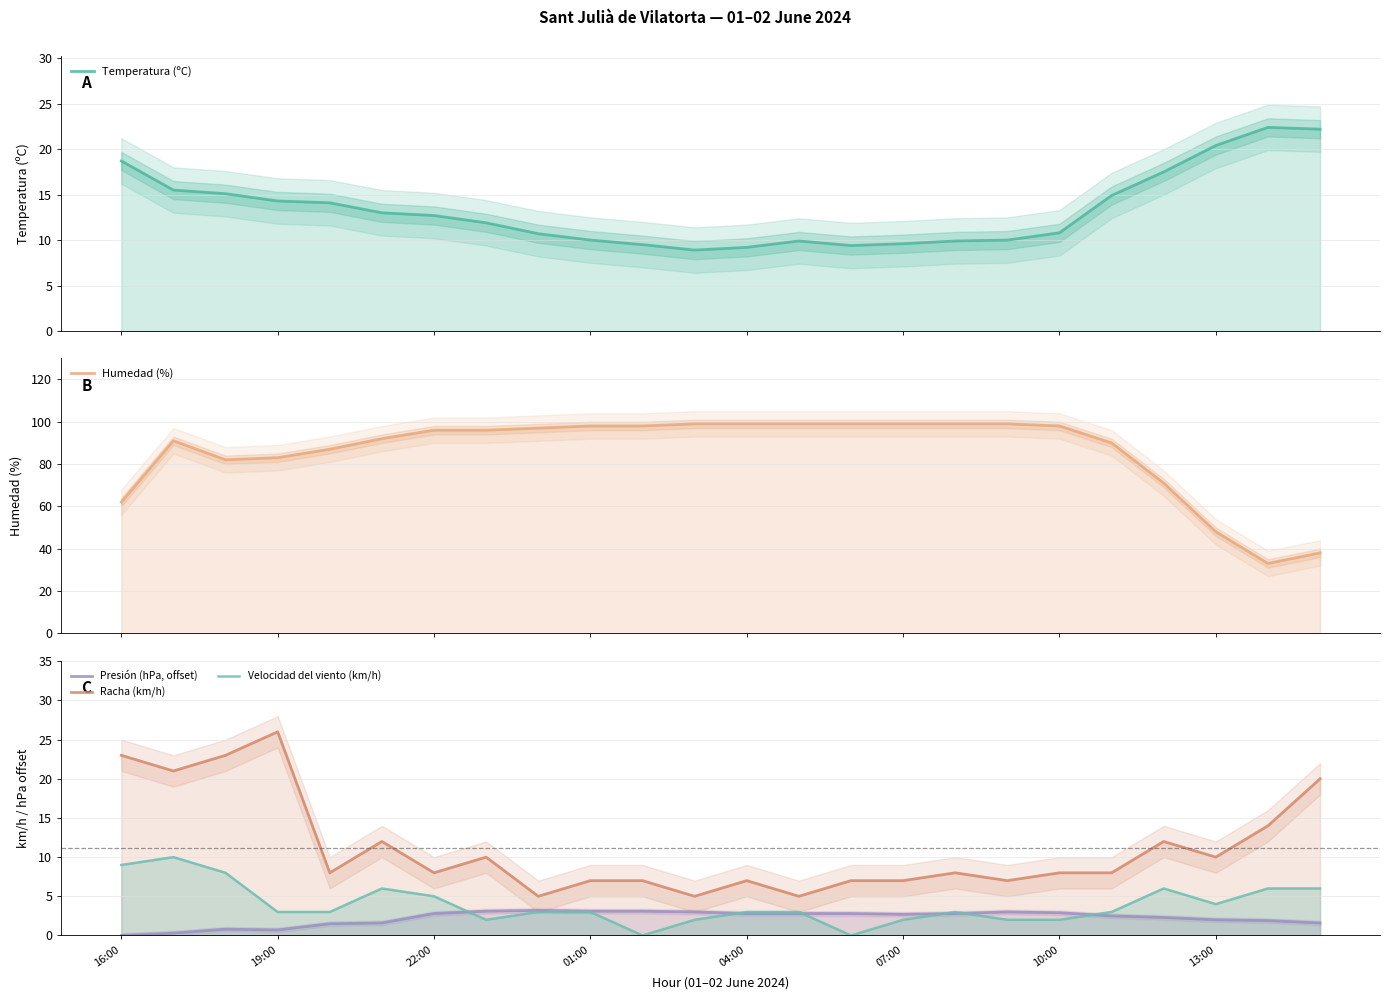

What position from the left is 13:00?

22